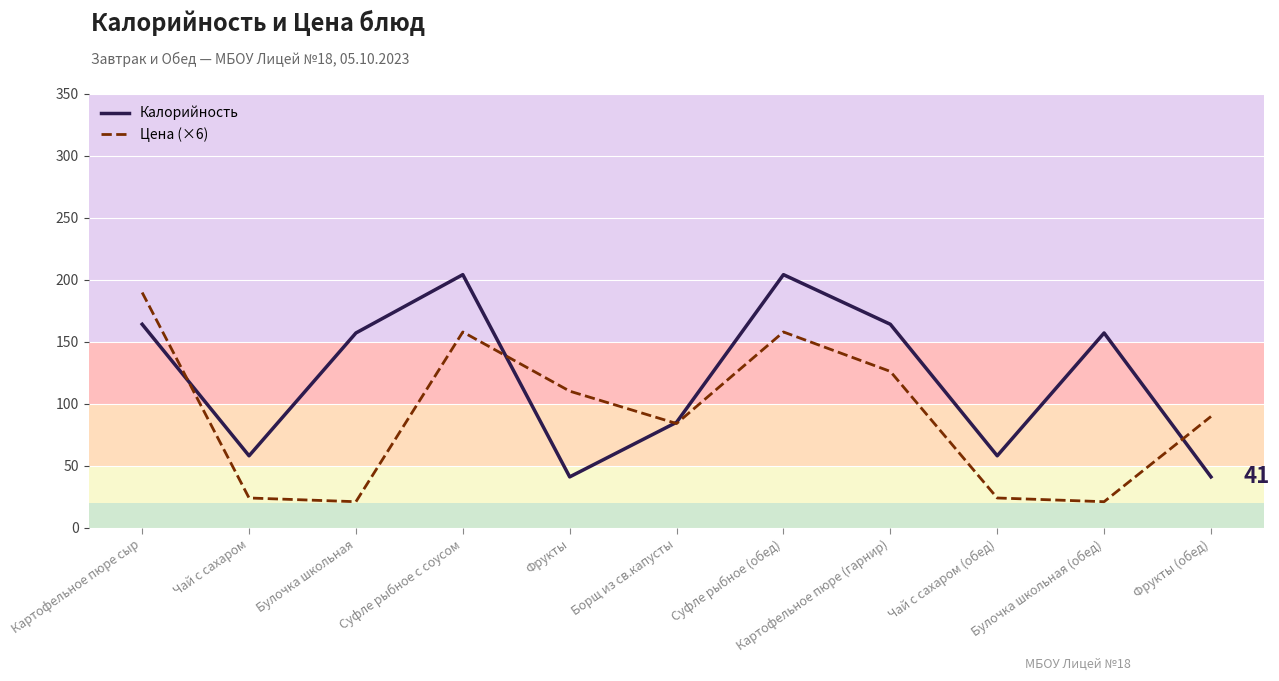

Which series has the largest range (max minus min)?

Цена (×6)